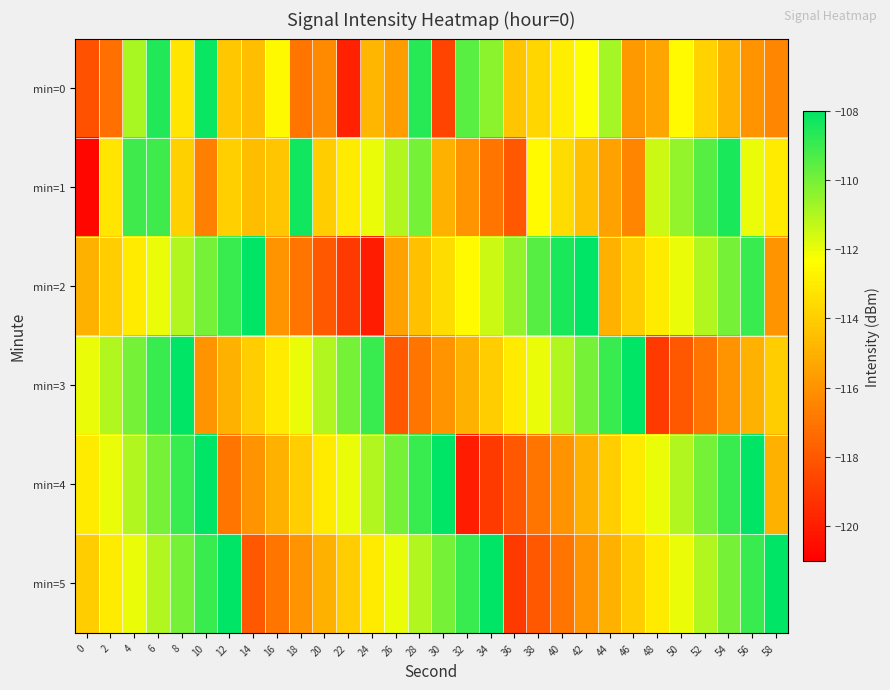

At 34, list the series in order from smallest to largest.

min=4, min=1, min=3, min=2, min=0, min=5